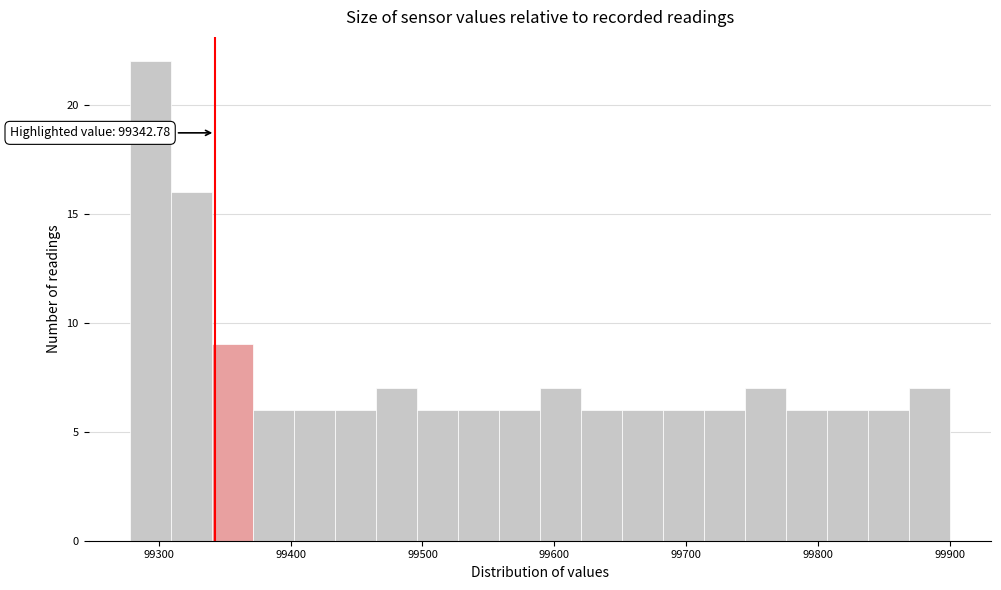

Around what value on the x-axis is the tallest bar? Give the approximate position of its centre, as read against the axis.

99290